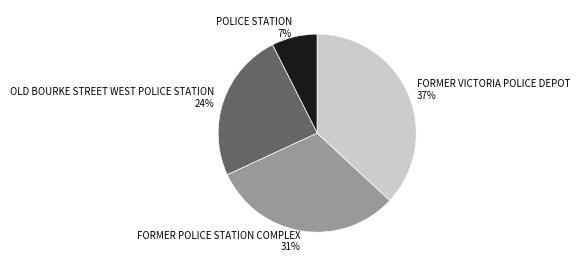

Which slice is the largest?

FORMER VICTORIA POLICE DEPOT